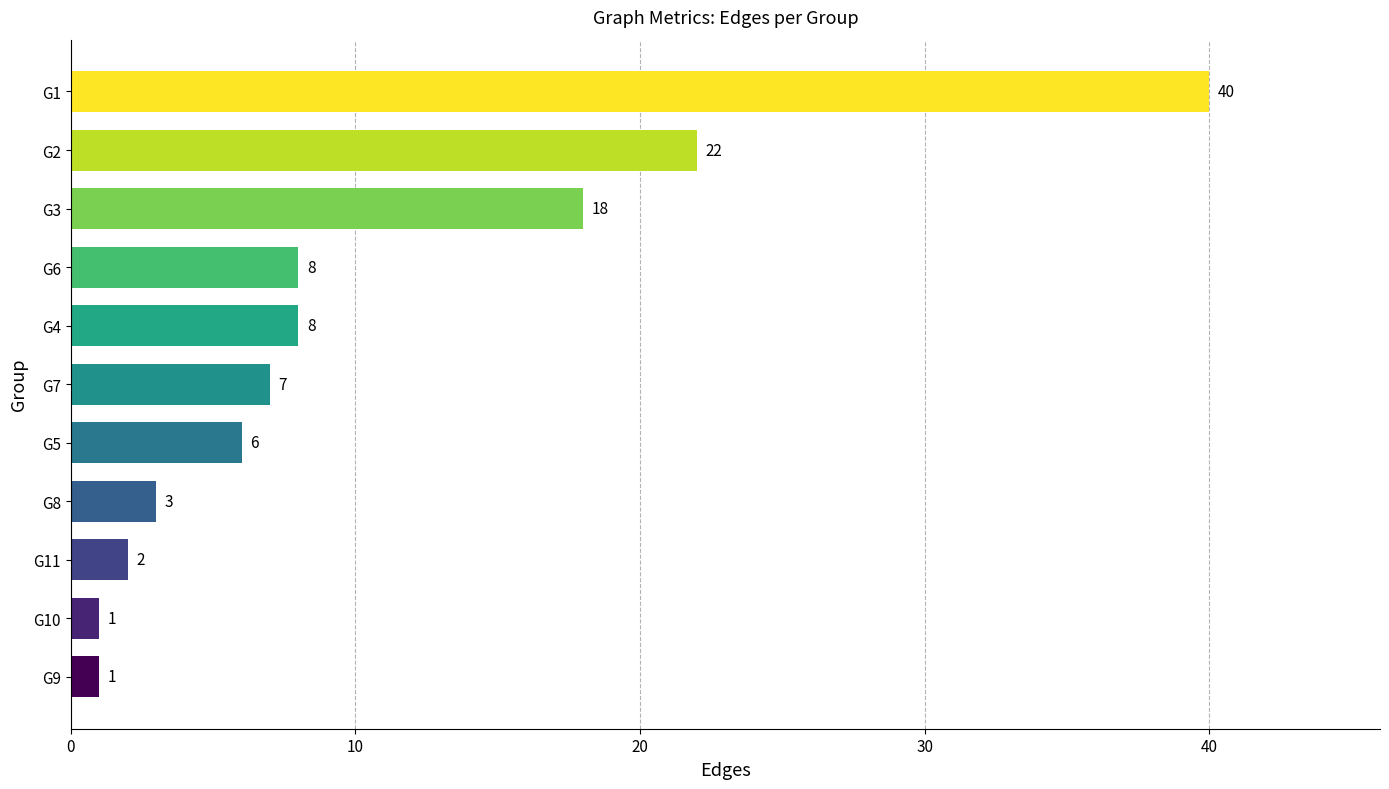

What is the average value?

11